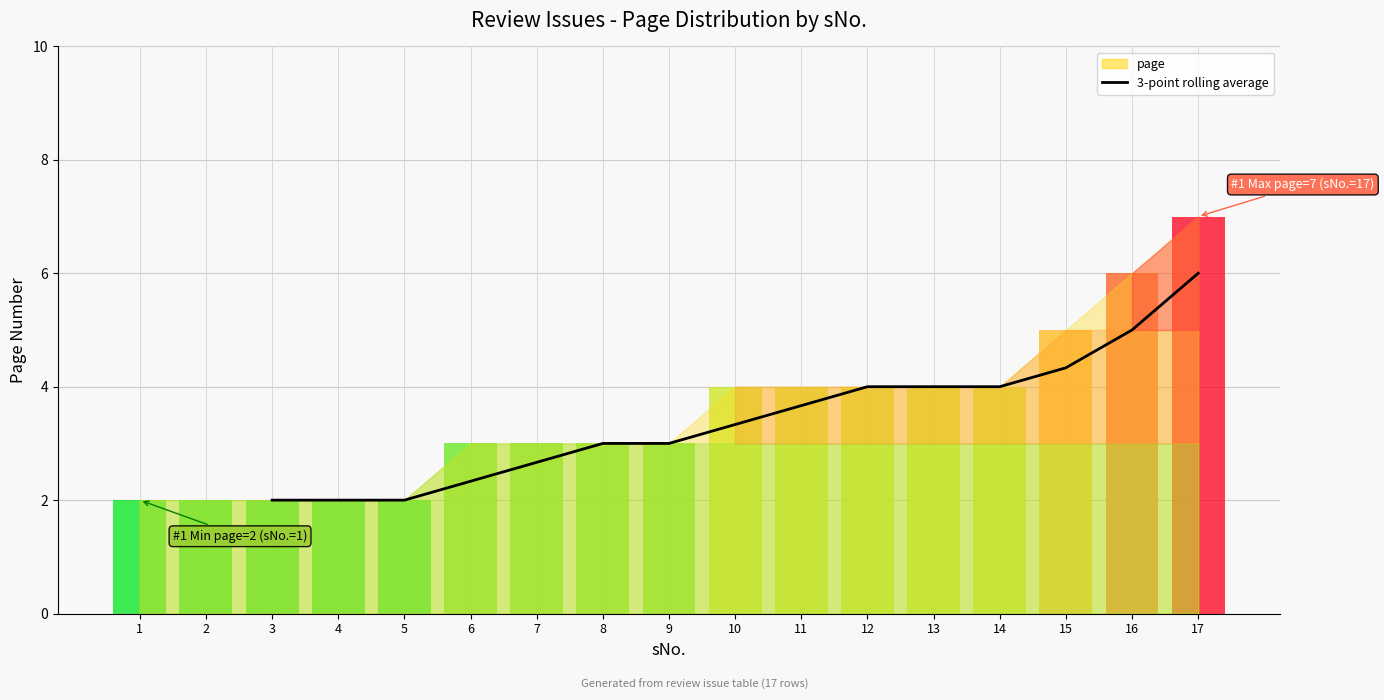

The chart shows a value of 3.7 at 7. True or false?

False